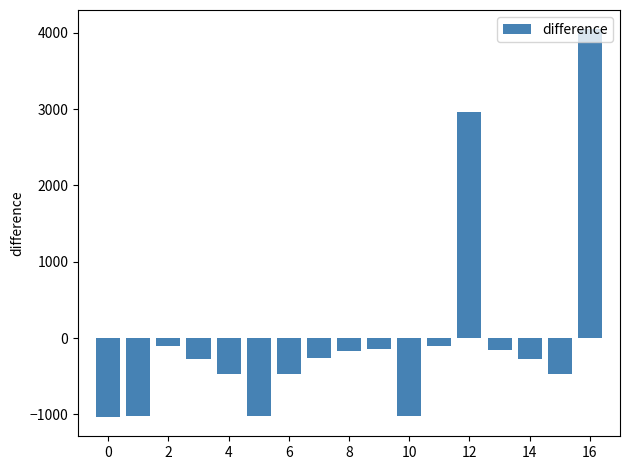

What is the greatest value displayed?

4046